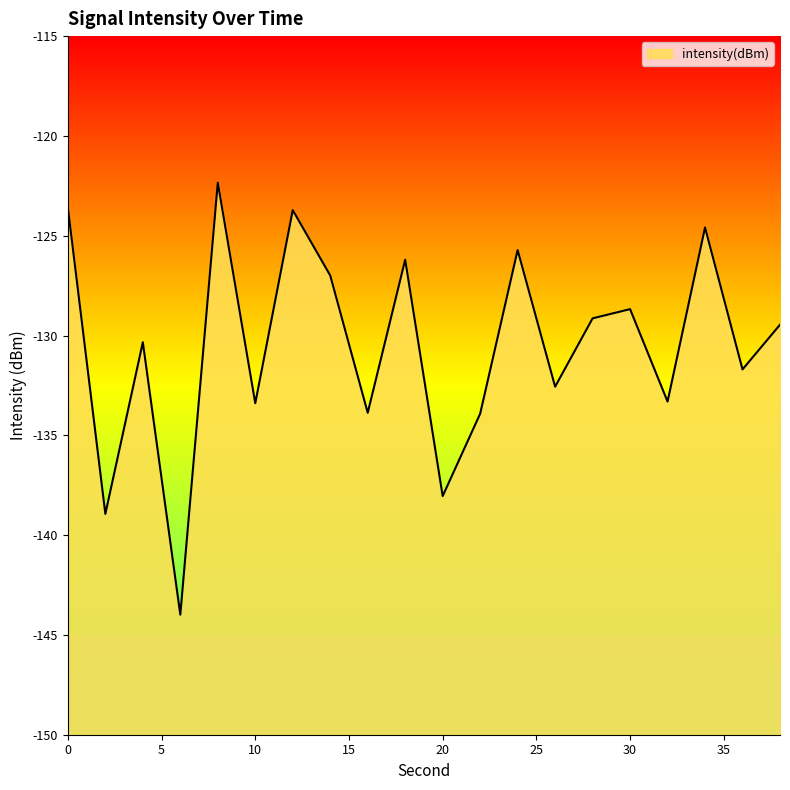

Rank the categories by value from highest to lowest.

8, 0, 12, 34, 24, 18, 14, 30, 28, 38, 4, 36, 26, 32, 10, 16, 22, 20, 2, 6